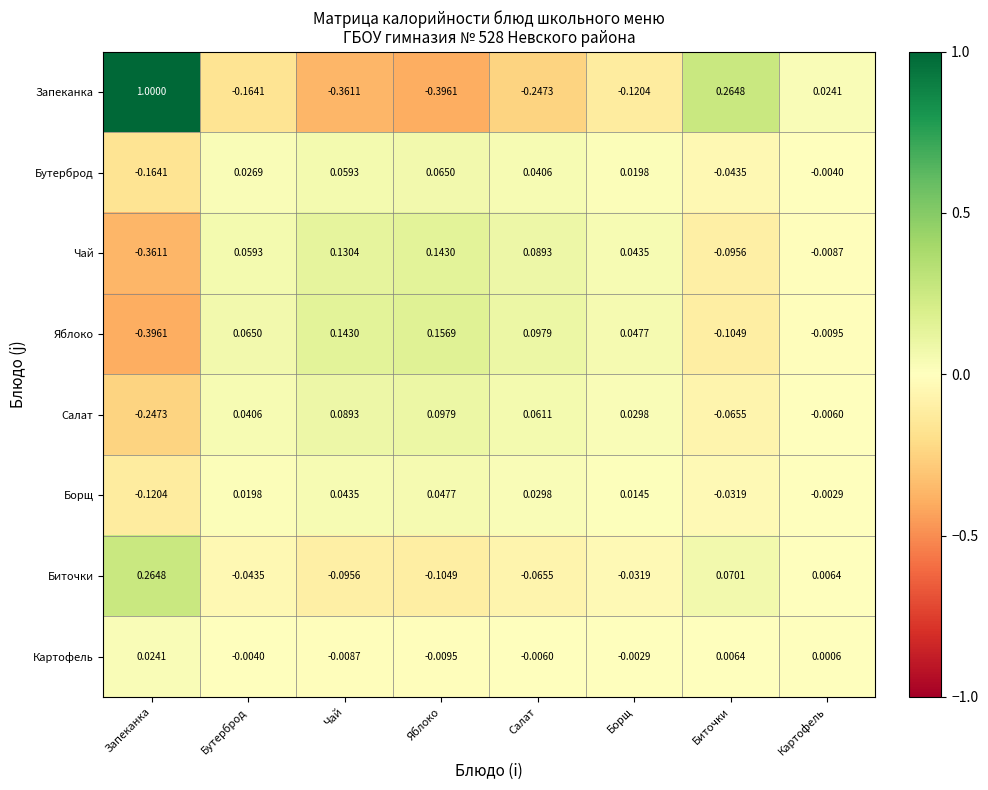

At which category does the chart reach its peak across all series?

Запеканка